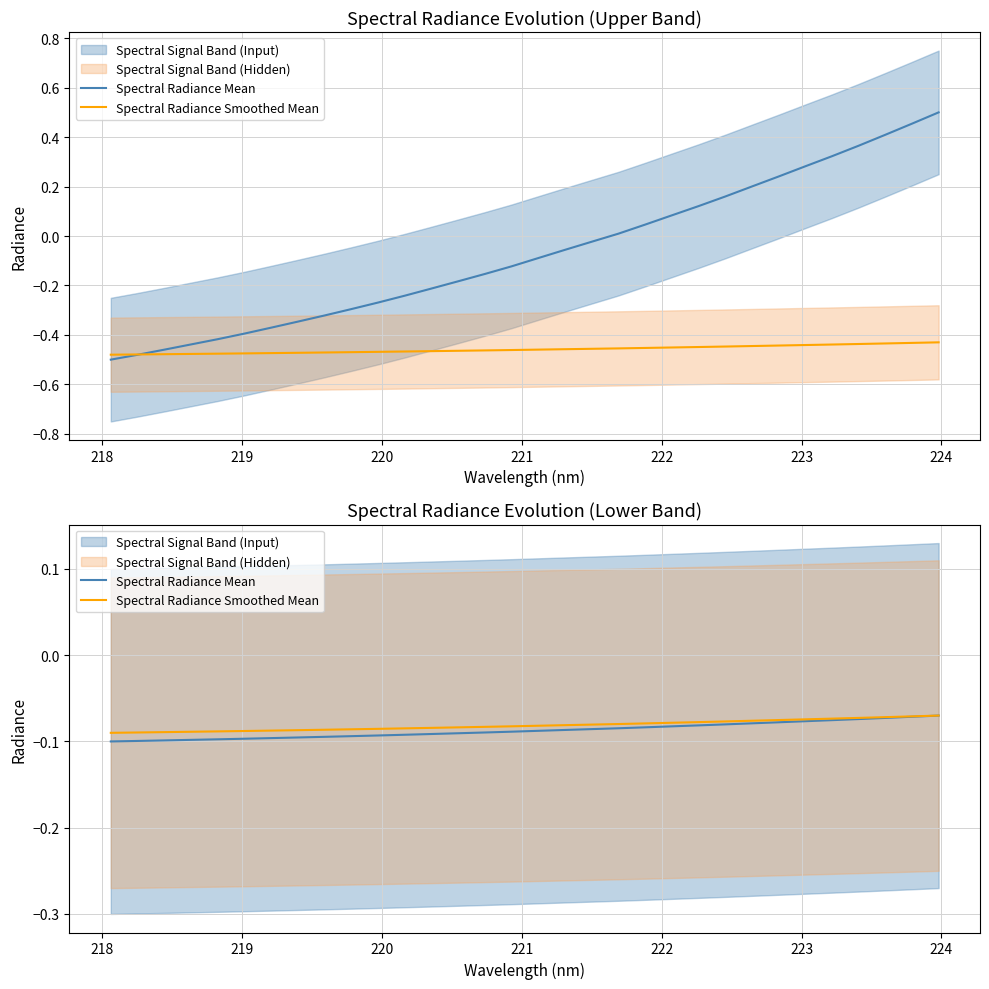

Is this an area chart (filled region under the line)?

No